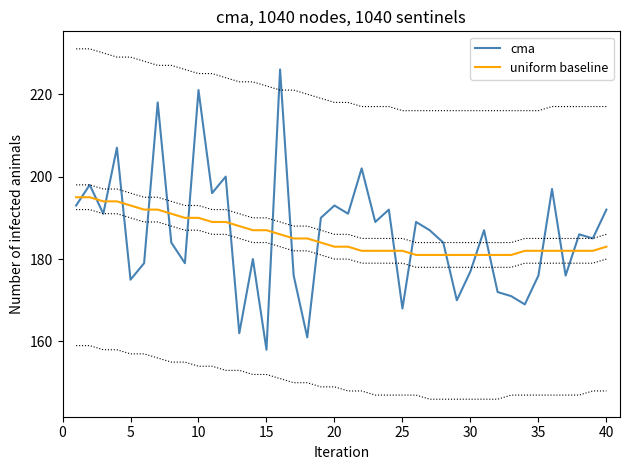

How many times do uniform baseline and cma cross each other?

19